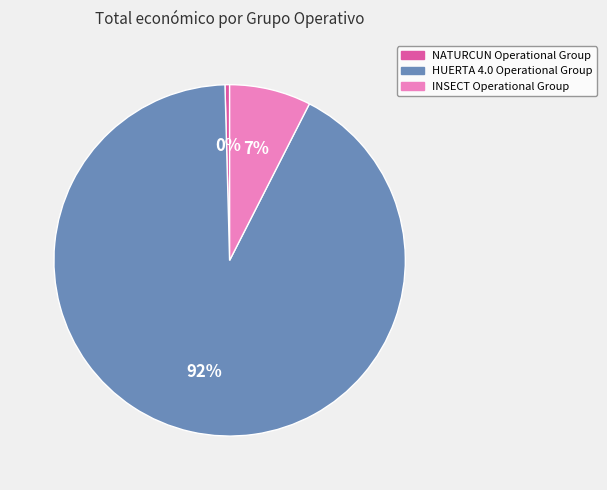

Which has a higher value, NATURCUN Operational Group or INSECT Operational Group?

INSECT Operational Group